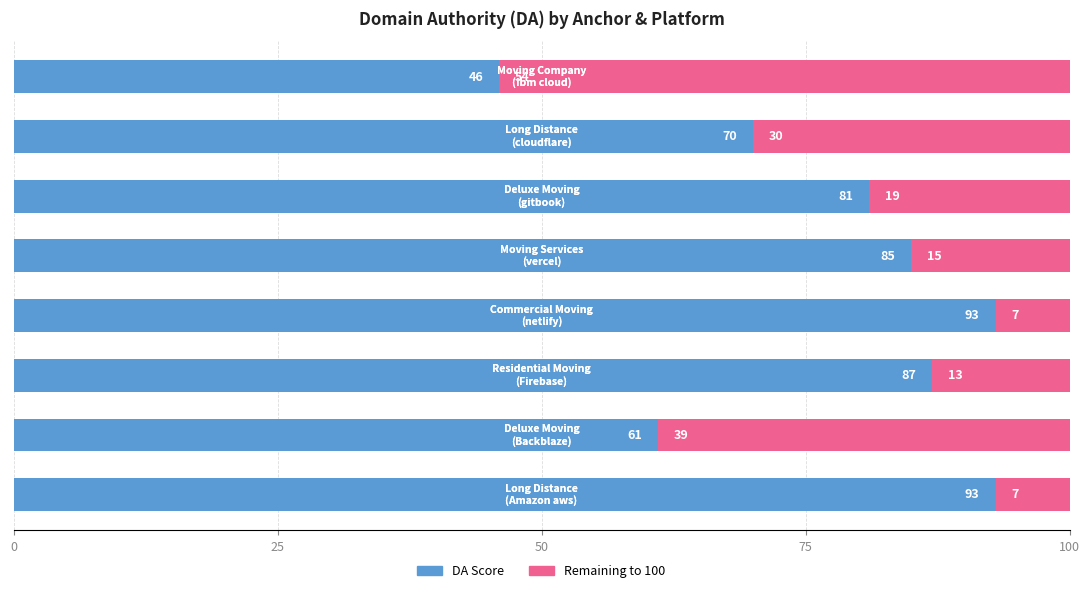

What is the difference between the maximum and minimum values in the DA Score series?

47